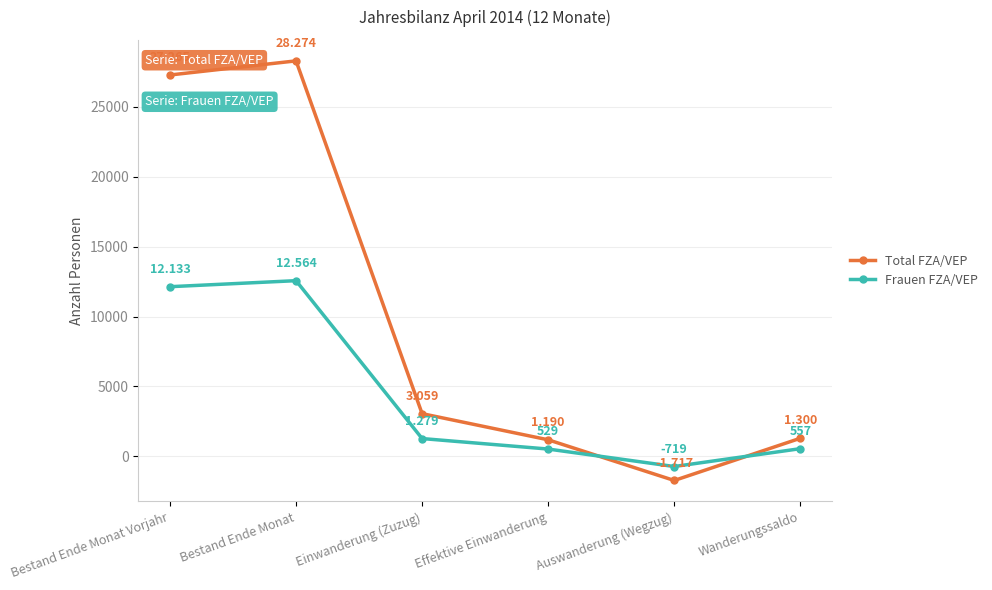

What is the difference between the Total FZA/VEP values at Einwanderung (Zuzug) and Effektive Einwanderung?

1869